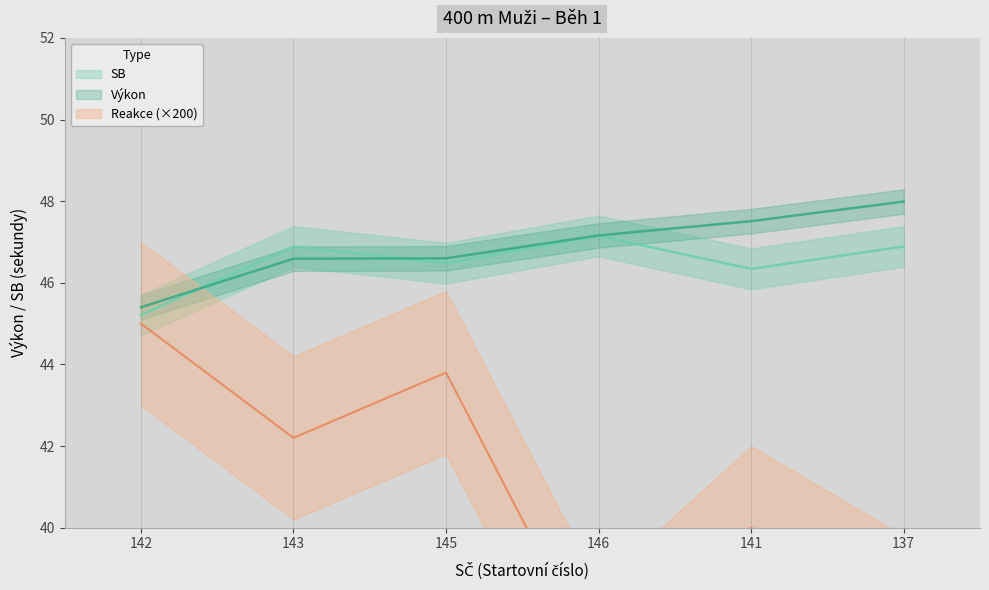

True or false: SB and Reakce cross at least once.

False